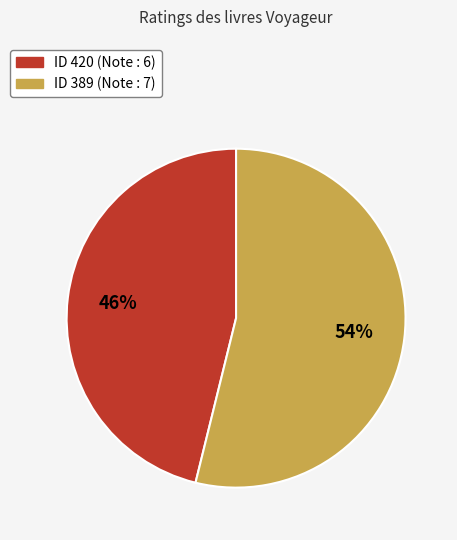

To the nearest percent, what is the average slice percentage?

50%